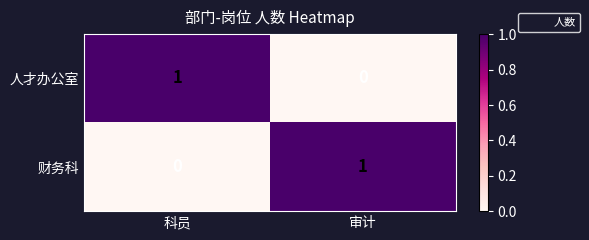

The 人才办公室 series shows 0 at 审计. True or false?

True